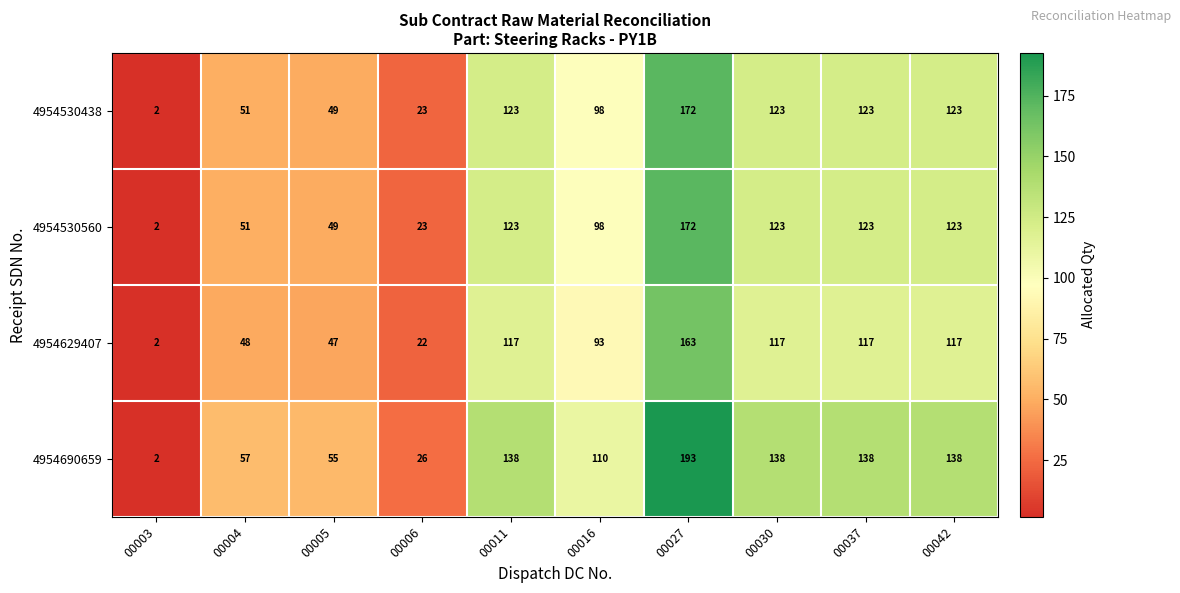

Which category has the lowest value across all series?

00003